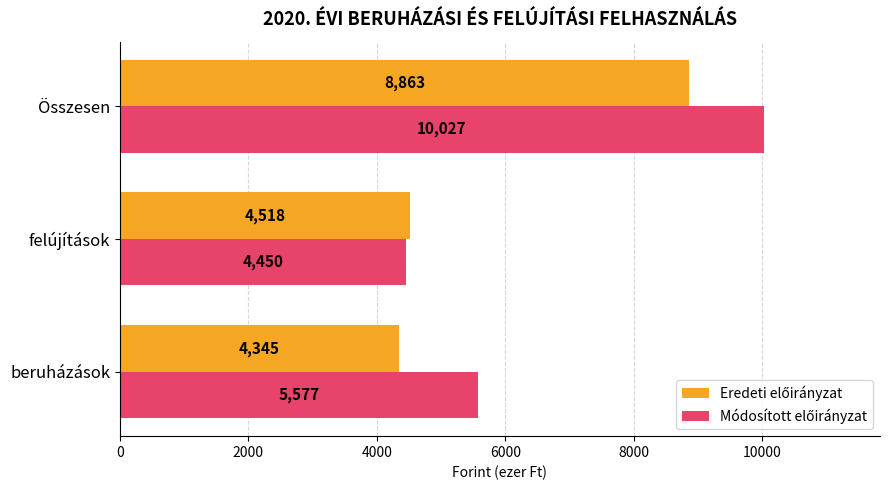

At which category is the sum across all series the highest?

Összesen